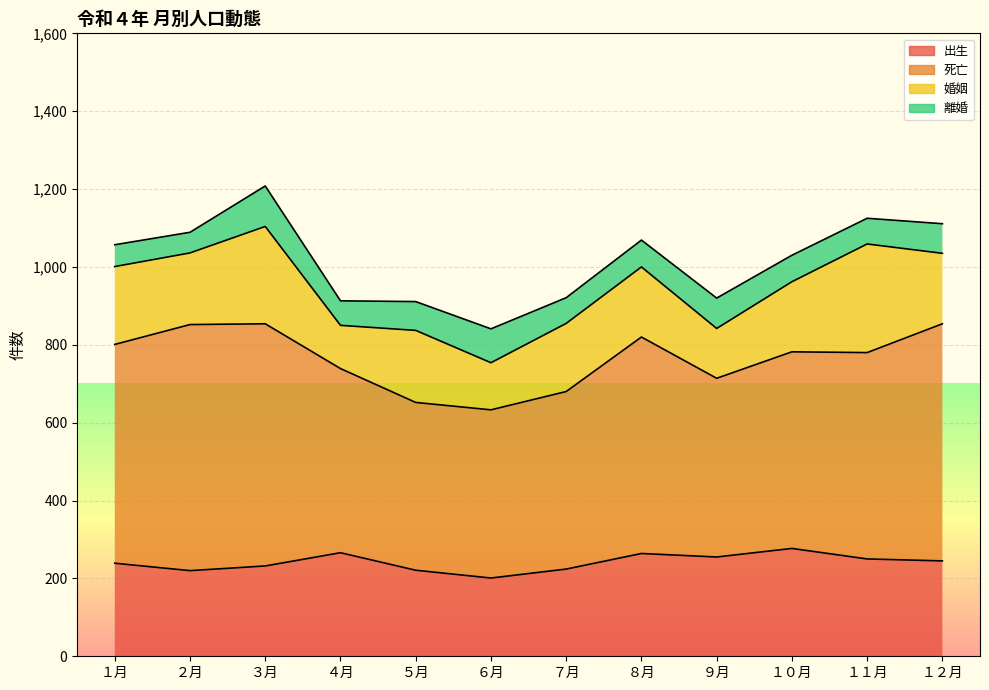

What position from the left is ９月?

9